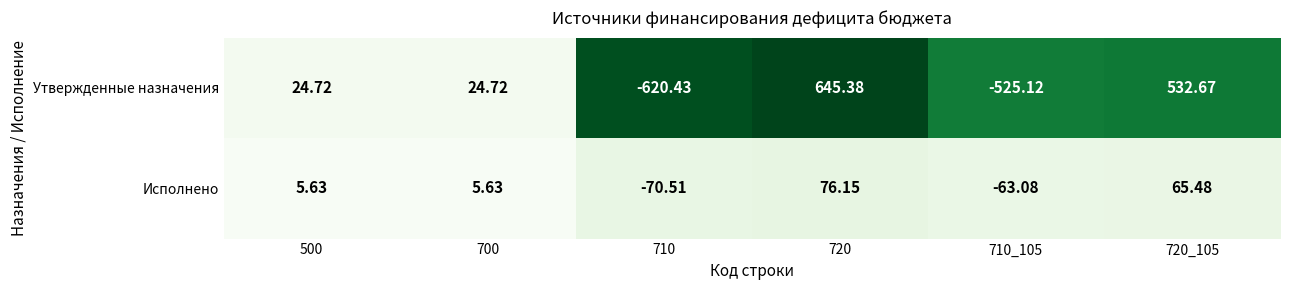

Which series has the largest total across all categories?

Утвержденные назначения